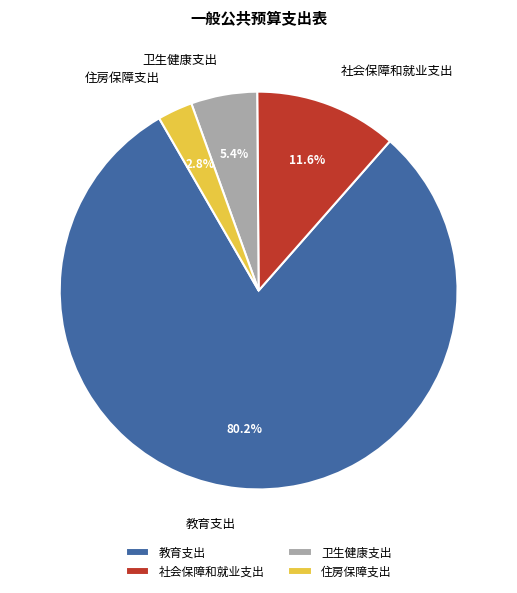

Combined, do 住房保障支出 and 教育支出 account for over 50%?

Yes